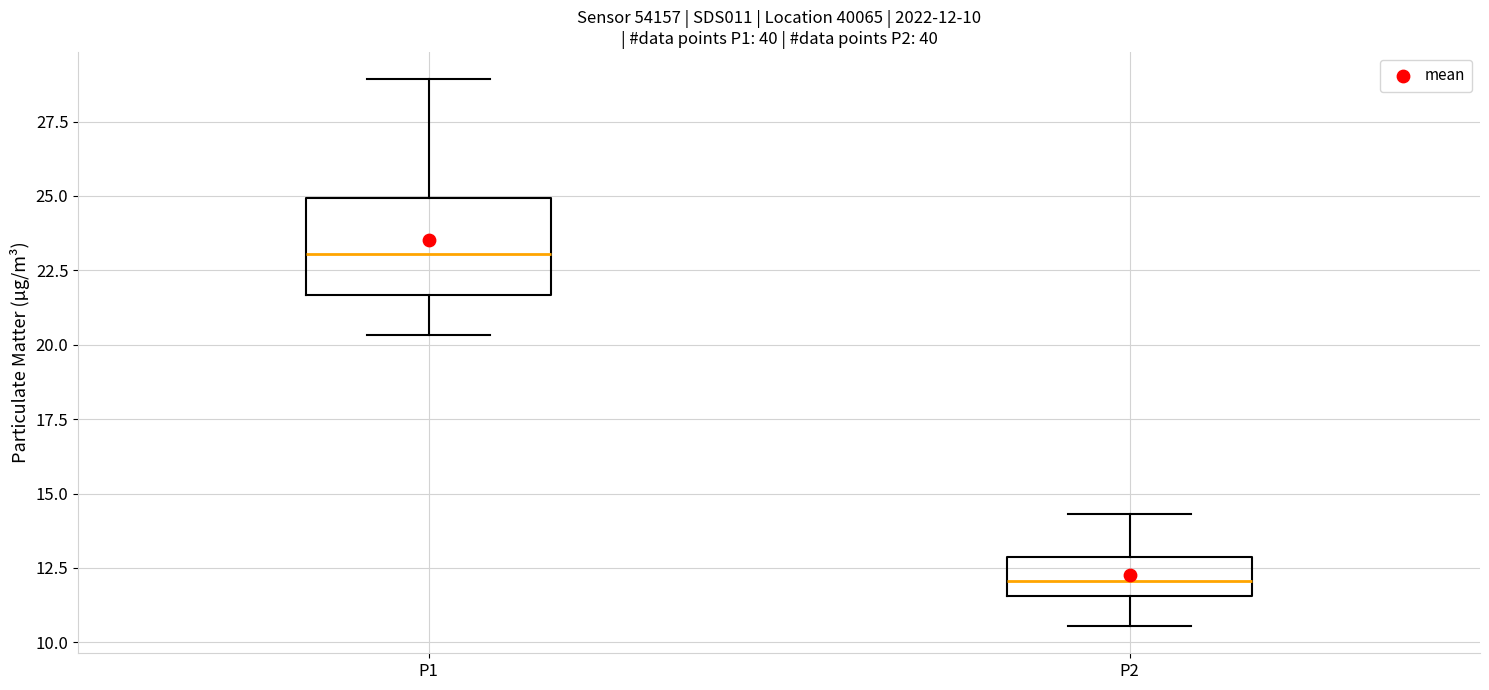

Which box is the tallest, from its lower edge to its upper edge?

P1